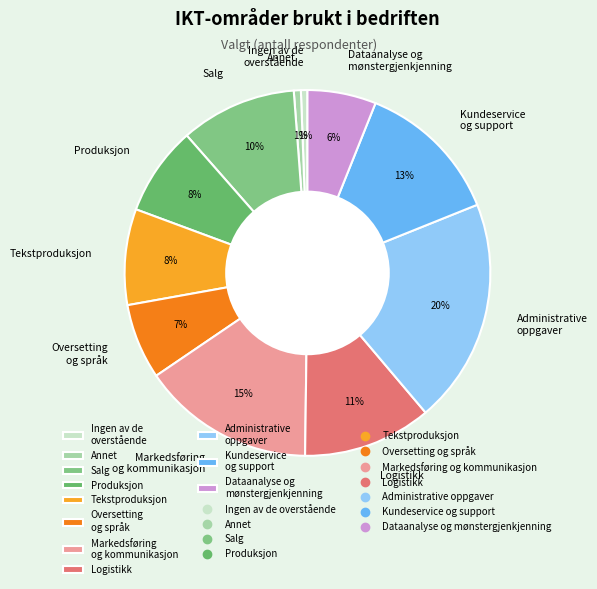

To the nearest percent, what is the difference between the Logistikk and Tekstproduksjon slice percentages?

3%